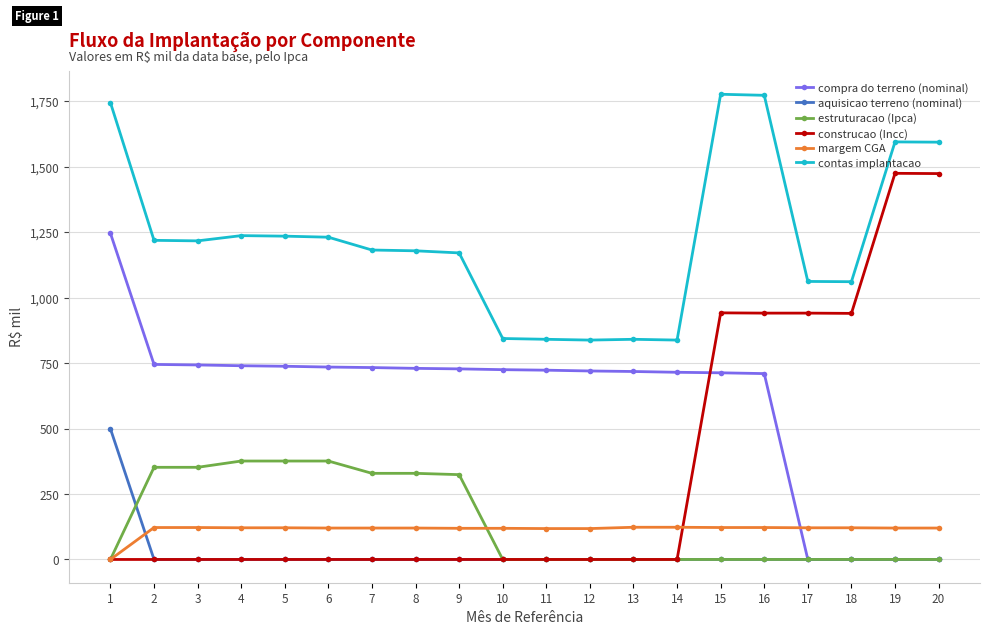

Which category has the highest value in the compra do terreno (nominal) series?

1